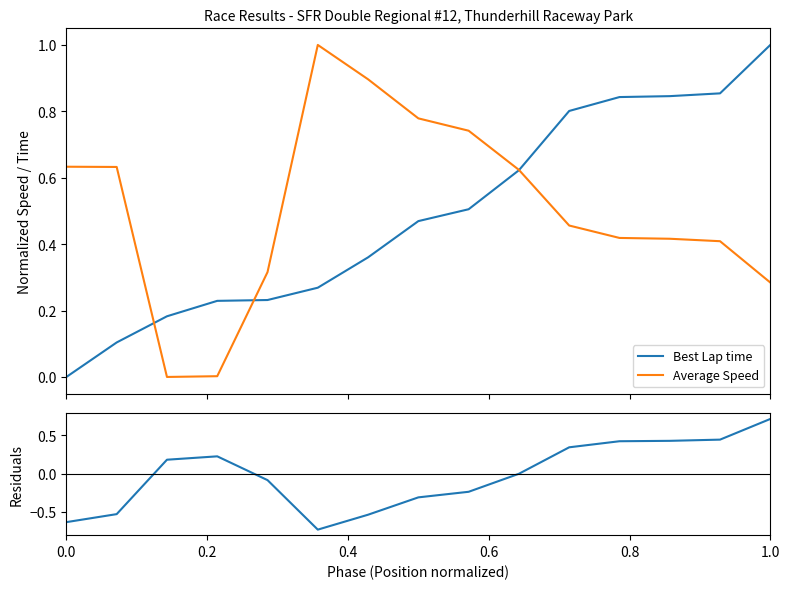

How many positive values does the residual series have?

7